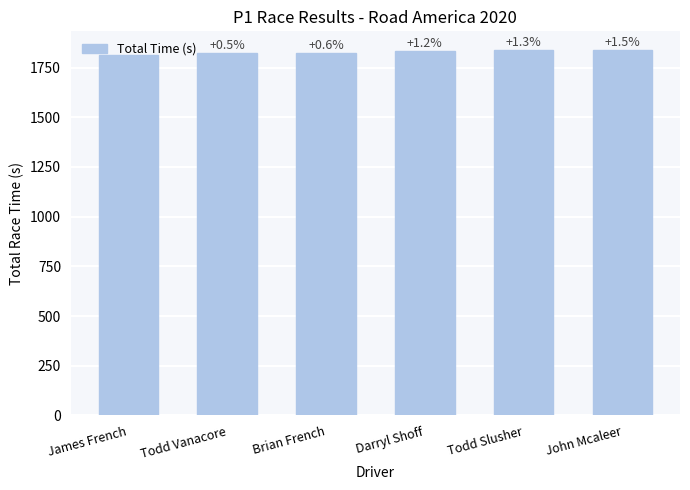

What is the difference between the values at James French and John Mcaleer?

27.2